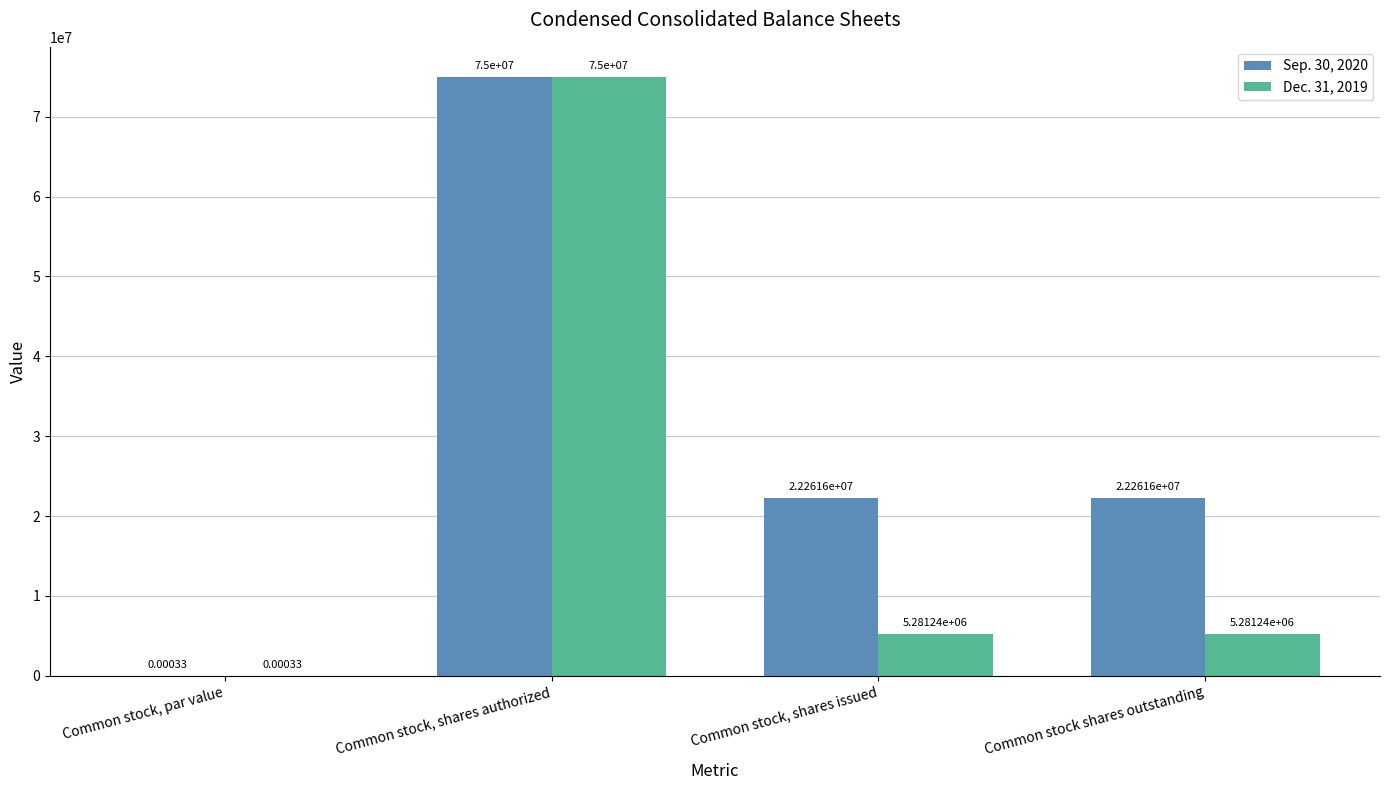

At which label does Sep. 30, 2020 reach its peak?

Common stock, shares authorized